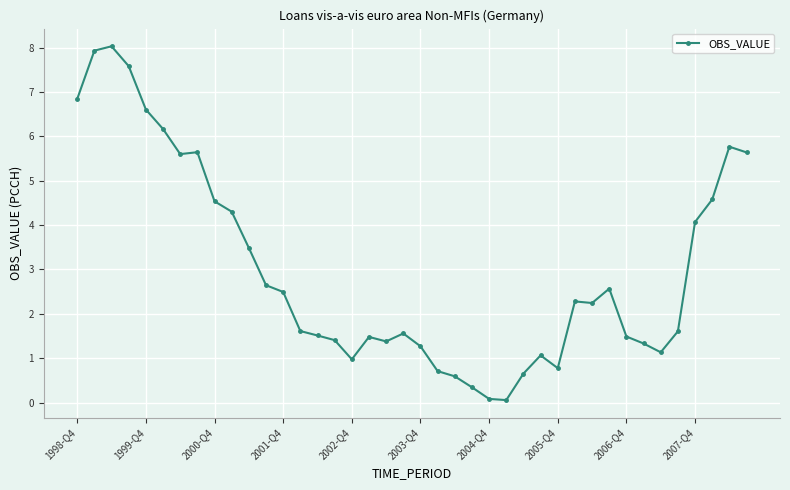

What is the greatest value displayed?

8.0